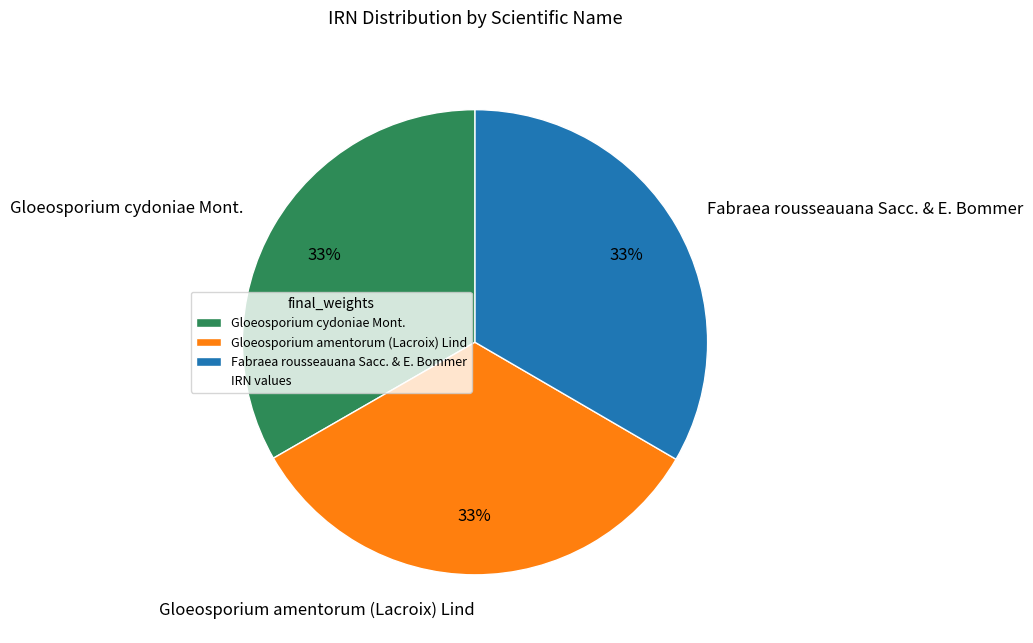

How many slices are in this pie chart?

3